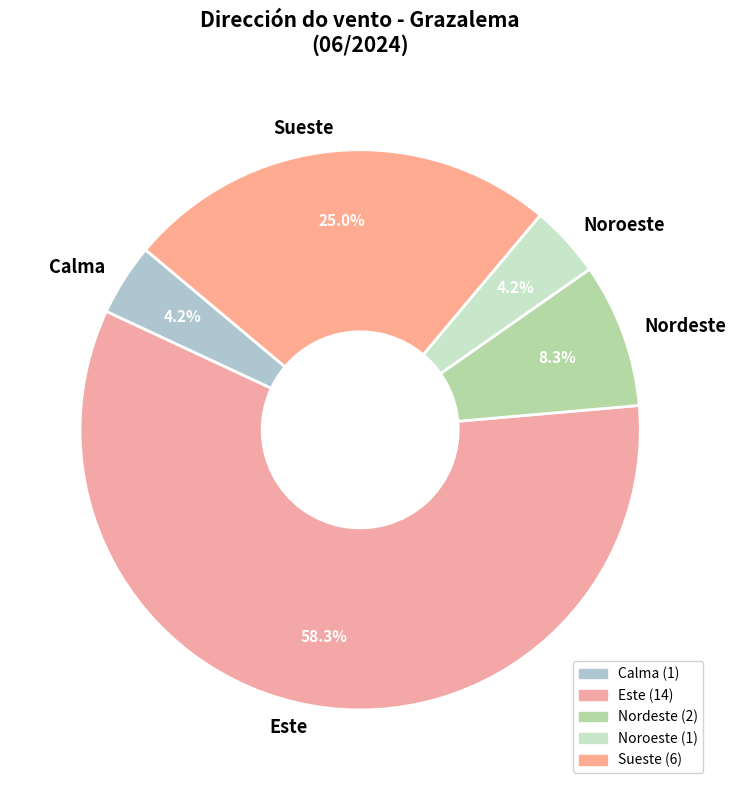

To the nearest percent, what is the average slice percentage?

20%